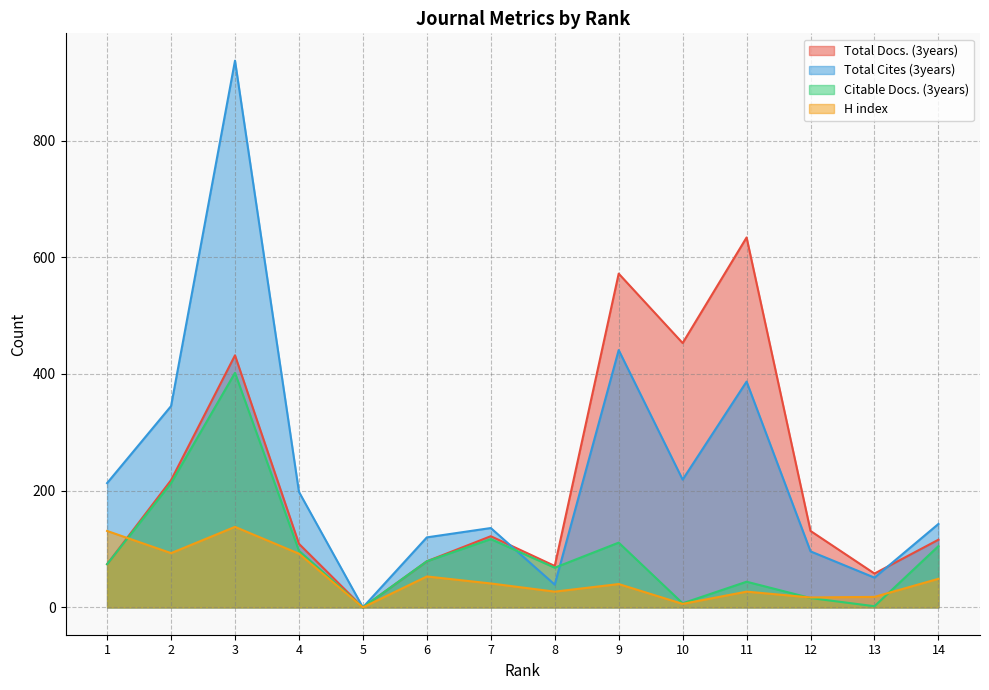

What is the value of the Total Docs. (3years) point at the 7th from the left?

122